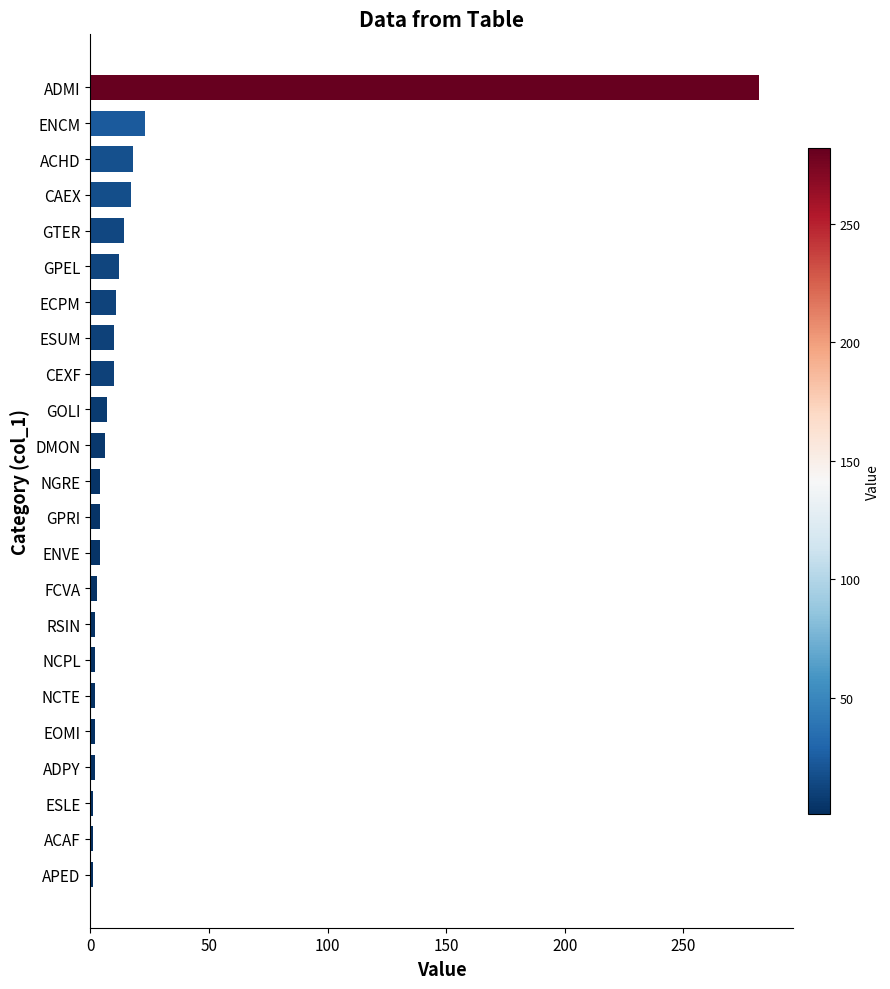

What is the greatest value displayed?

282